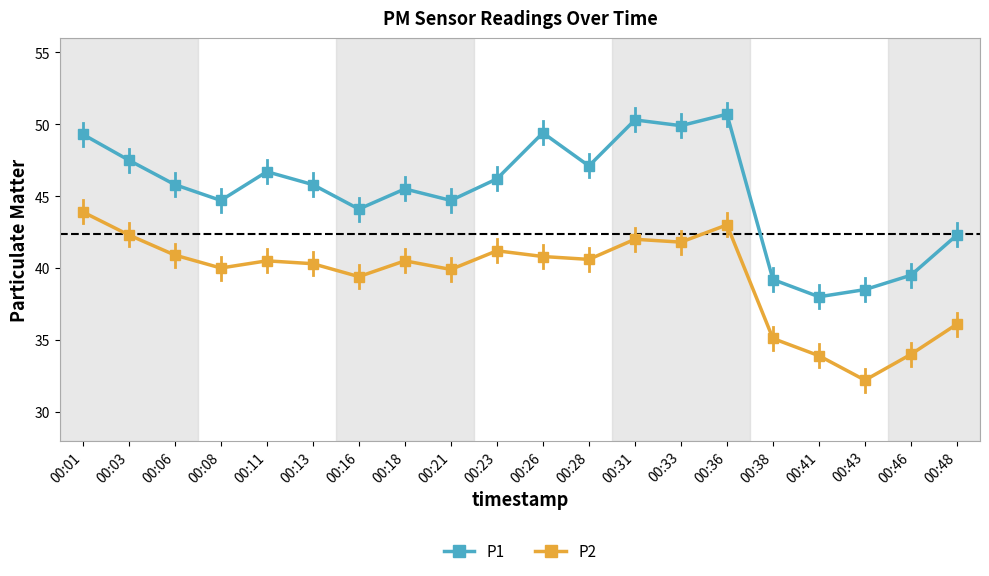

What is the difference between the P1 values at 00:28 and 00:33?

2.8